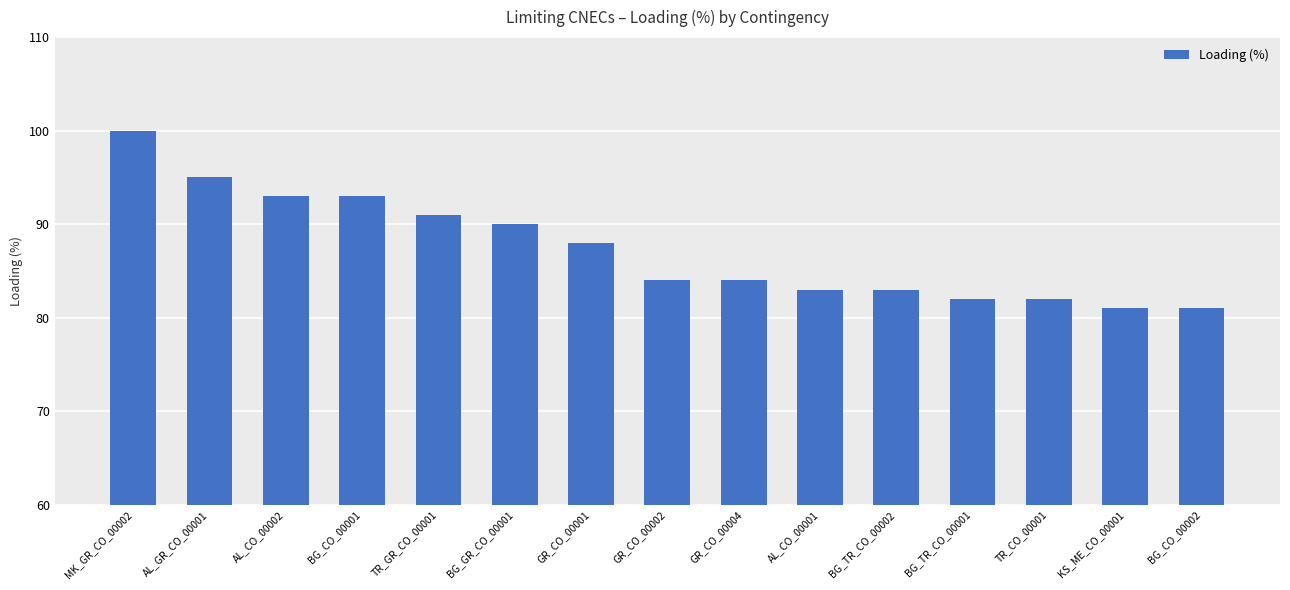

True or false: the data shows 82 at BG_TR_CO_00001.

True